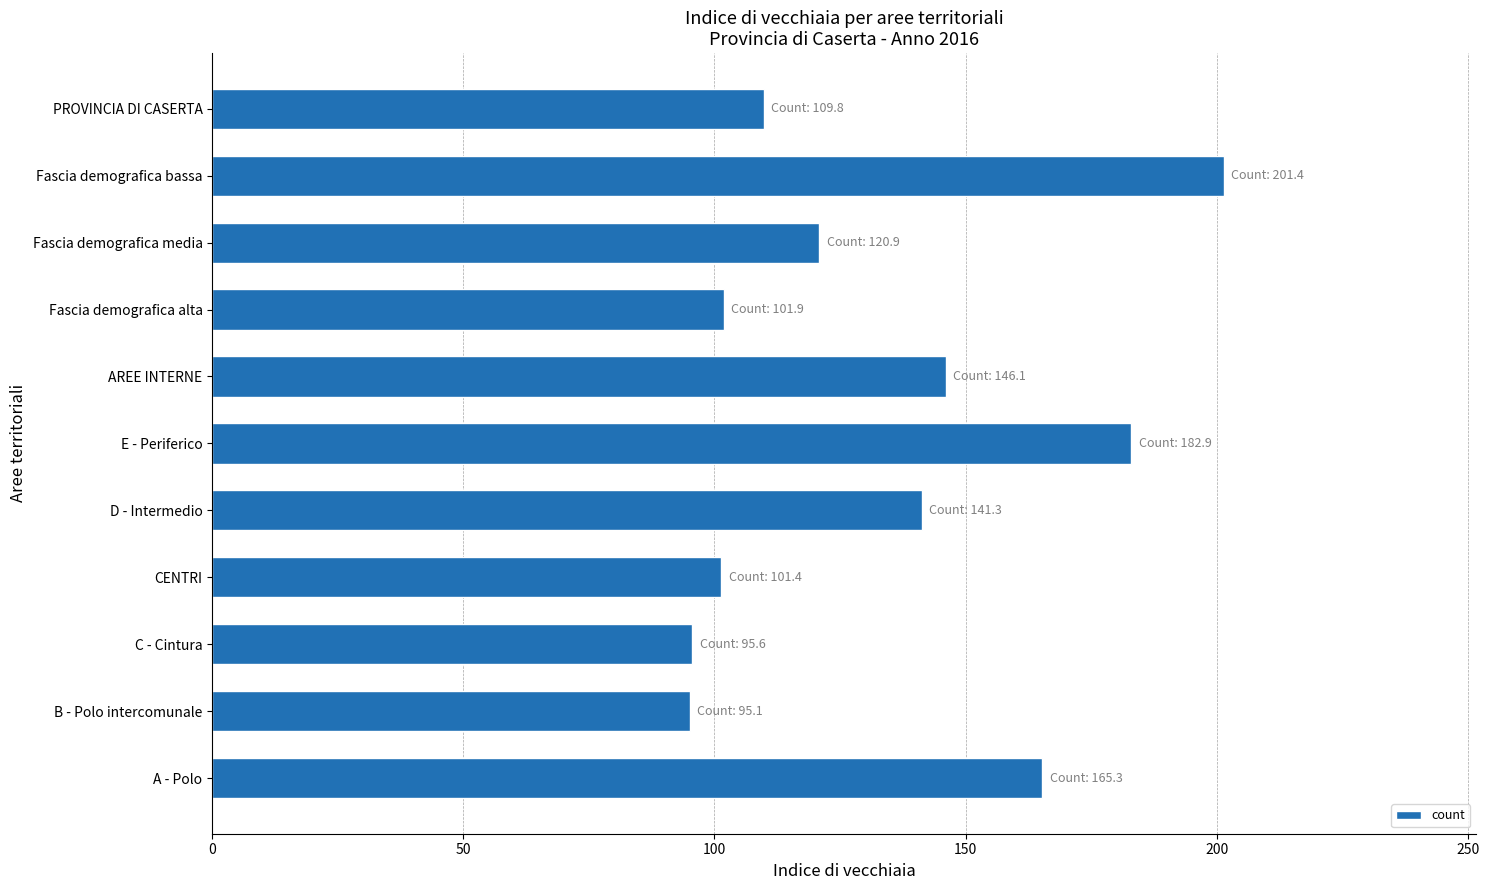

Is it true that the value at PROVINCIA DI CASERTA is 152.8?

False